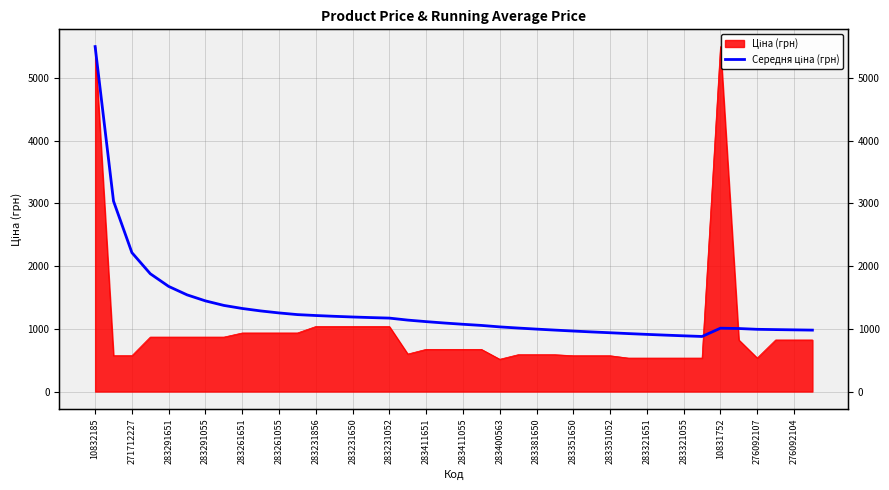

What is the sum of the values at 283231052 and 23?

2335.8